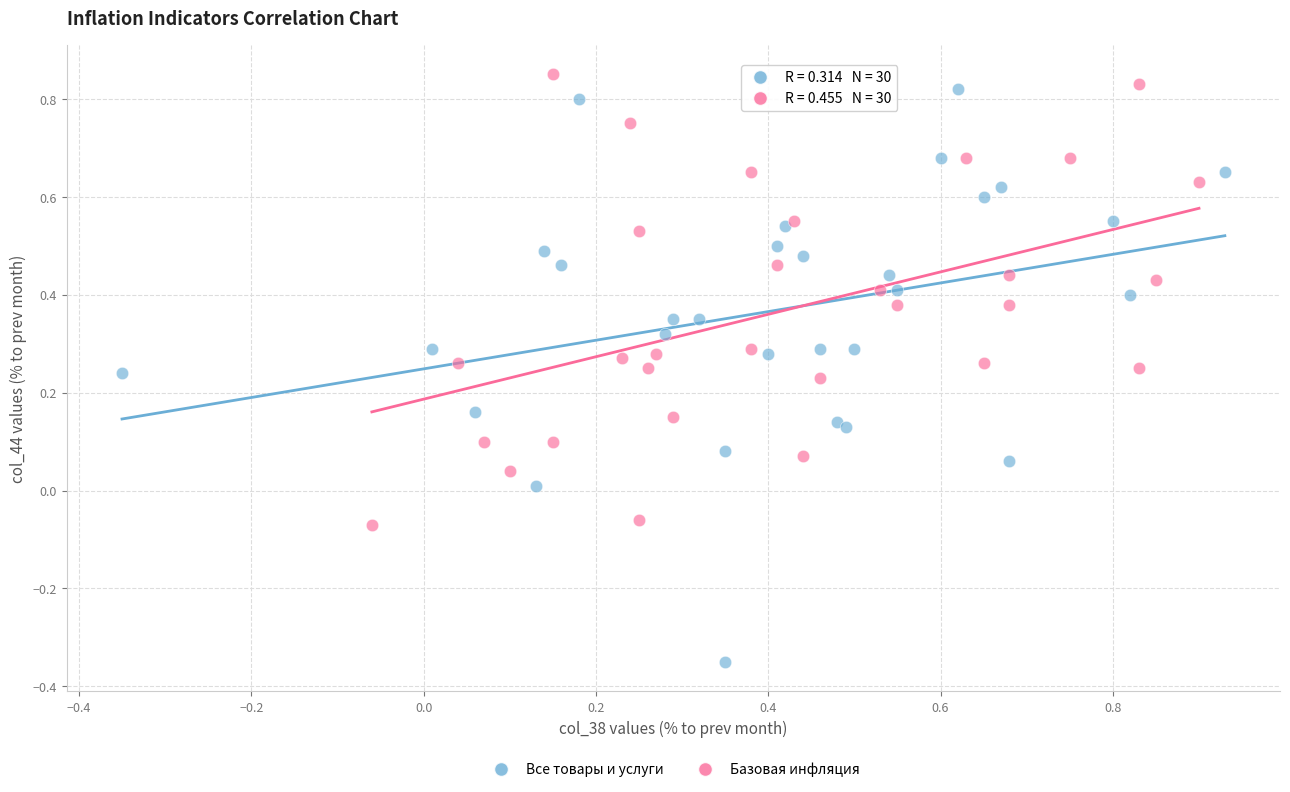

Which series contains the lowest Y value?

Все товары и услуги